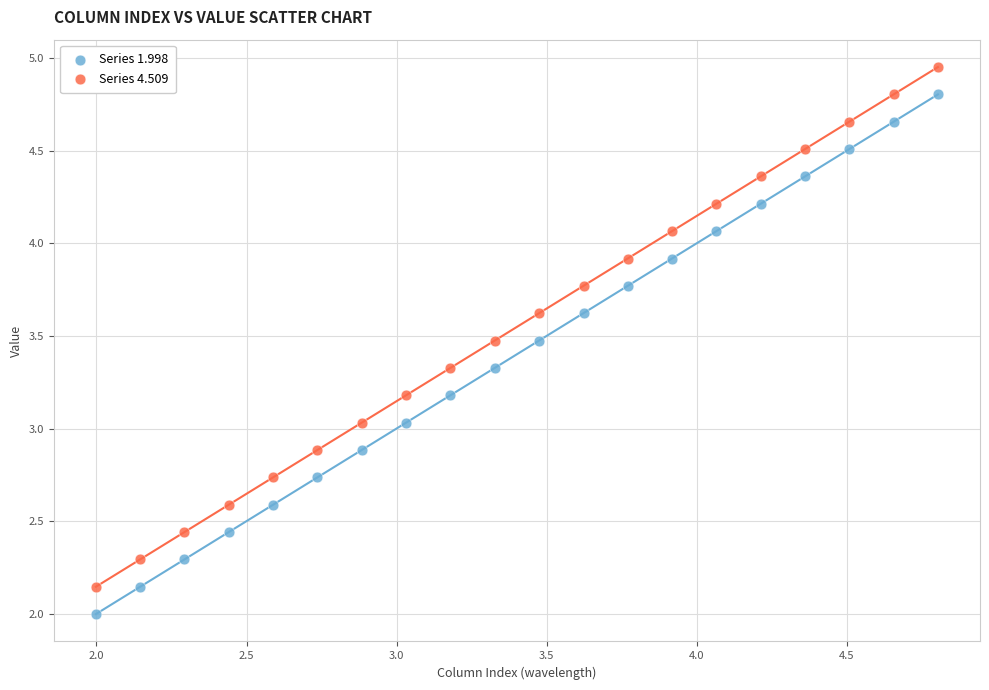

Which series contains the highest Y value?

Series 4.509